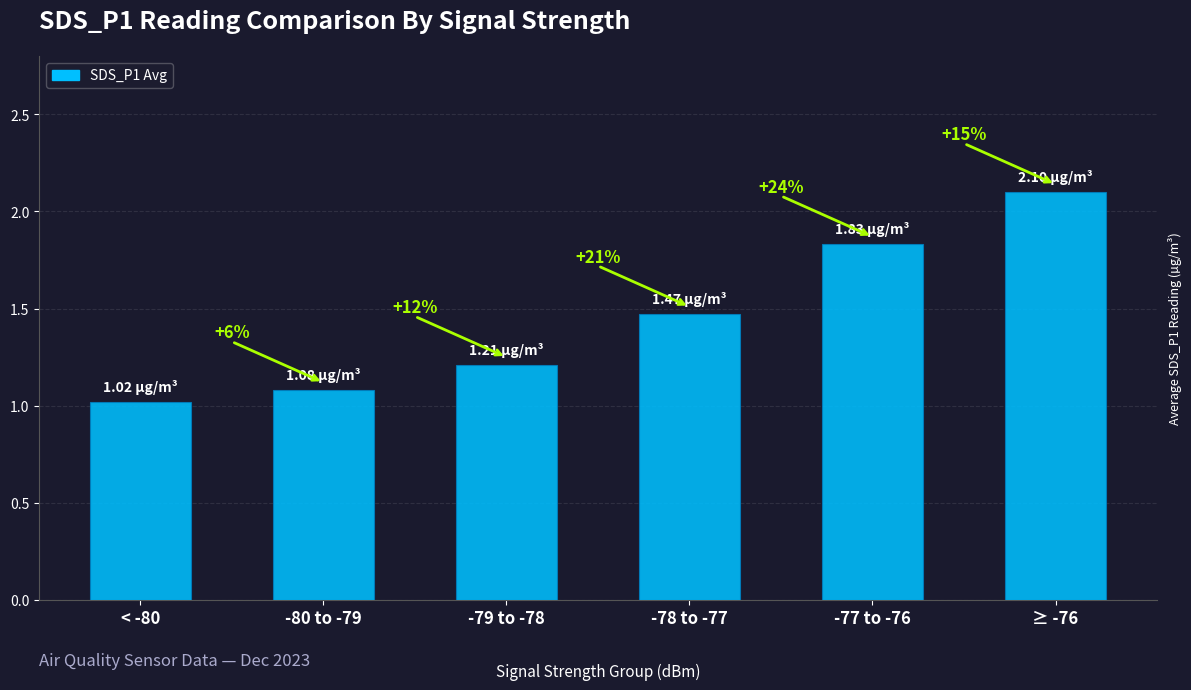

The chart shows a value of 2.1 at ≥ -76. True or false?

True